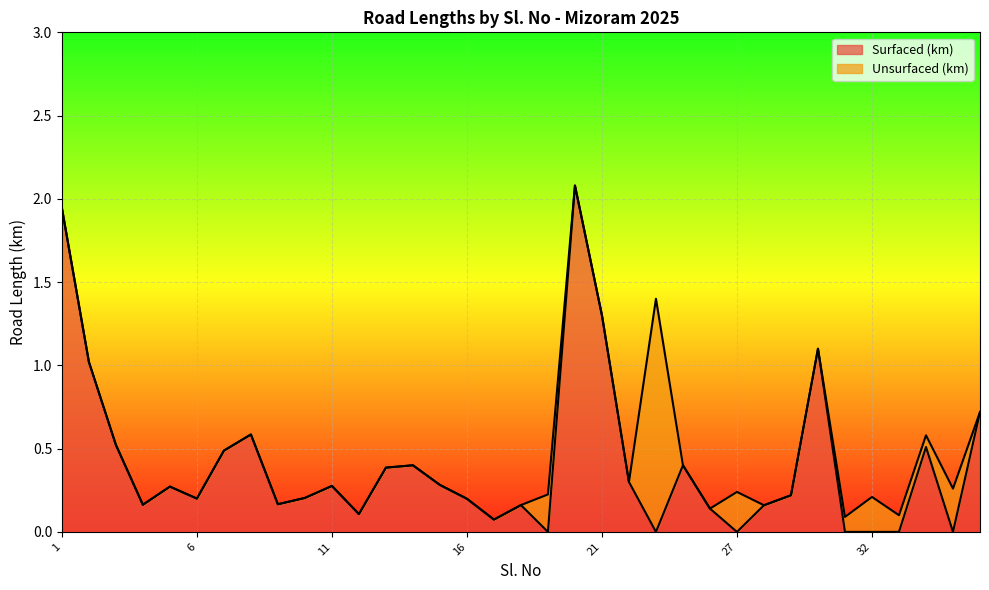

True or false: the data shows 0.5 at 22.

False